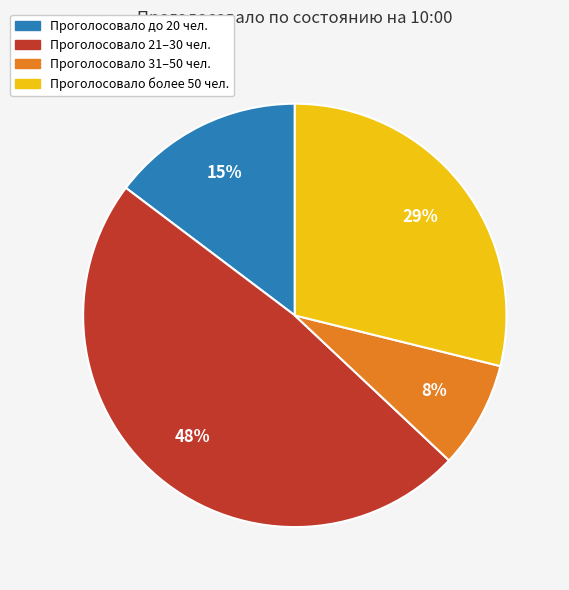

Does any single category account for the majority?

No